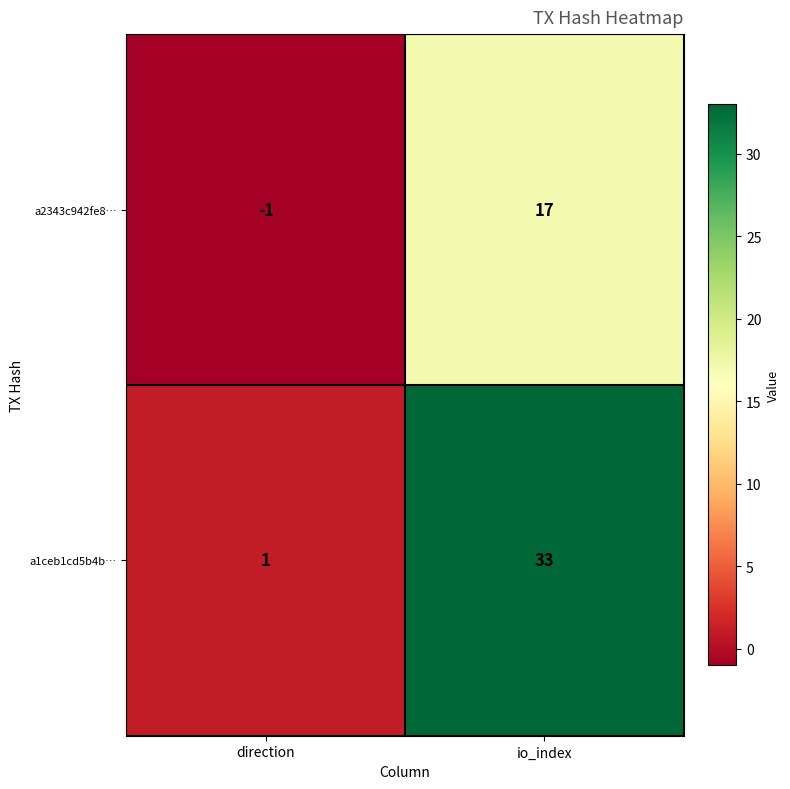

The value of a1ceb1cd5b4b… at direction is 1. True or false?

True